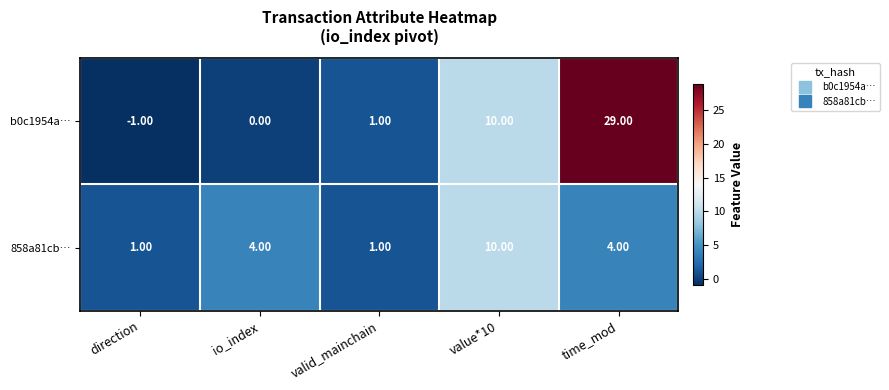

What is the difference between the maximum and minimum values in the 858a81cb… series?

9